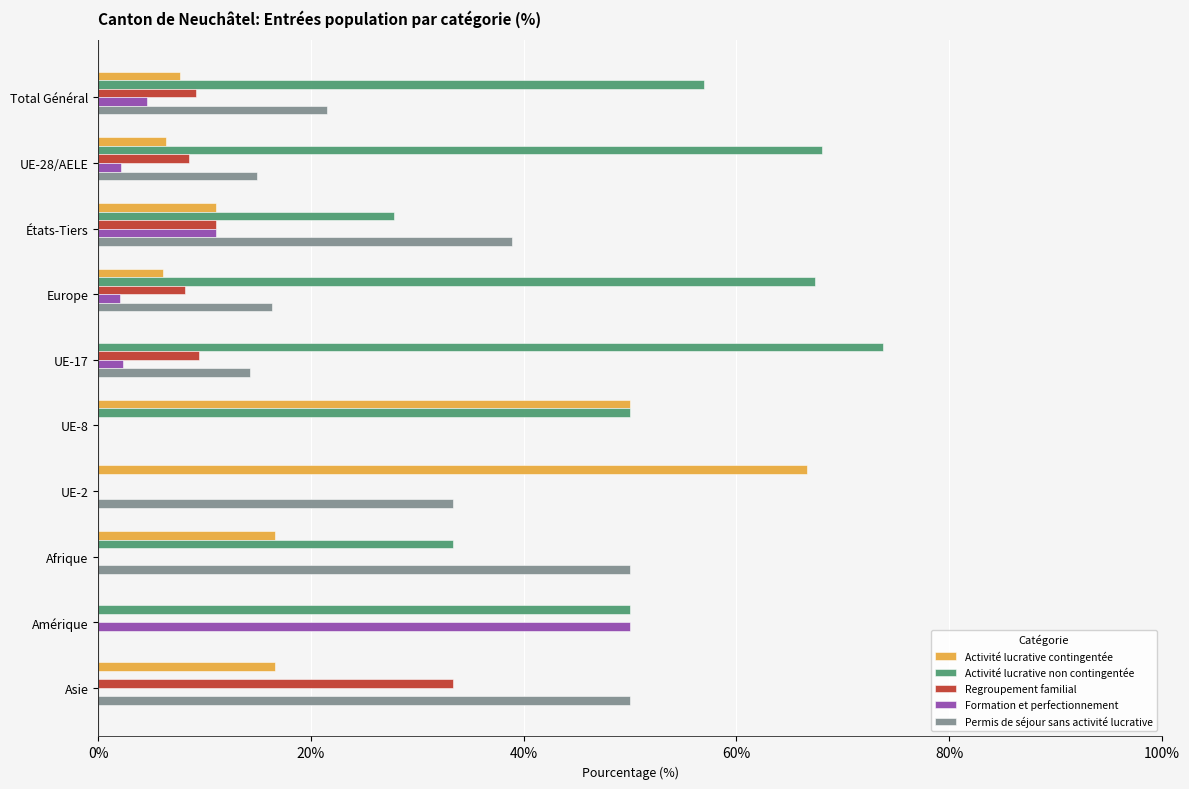

What are all the series names shown in the legend?

Activité lucrative contingentée, Activité lucrative non contingentée, Regroupement familial, Formation et perfectionnement, Permis de séjour sans activité lucrative